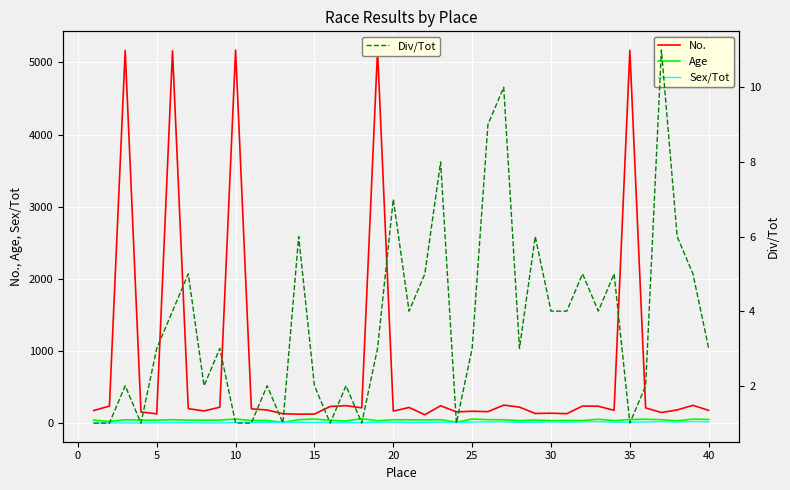

What is the highest value of the No. series?

5173